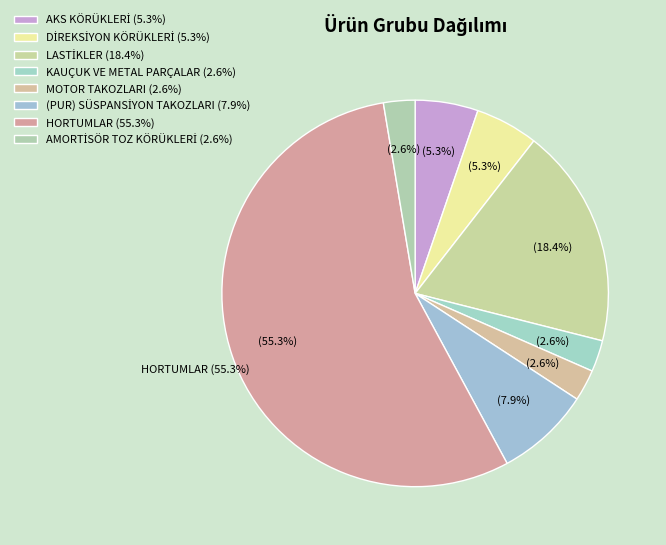

Approximately how many times larger is the value at (PUR) SÜSPANSİYON TAKOZLARI compared to LASTİKLER?

0.4